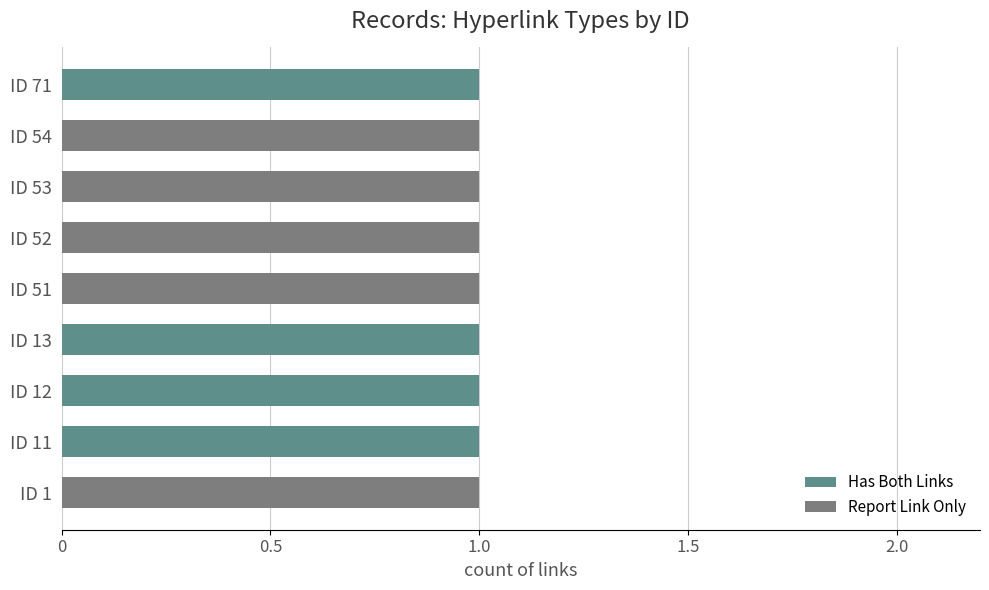

Reading left to right, list all the values displayed in this chart.

Has Both Links: 0	1	1	1	0	0	0	0	1
Report Link Only: 1	0	0	0	1	1	1	1	0